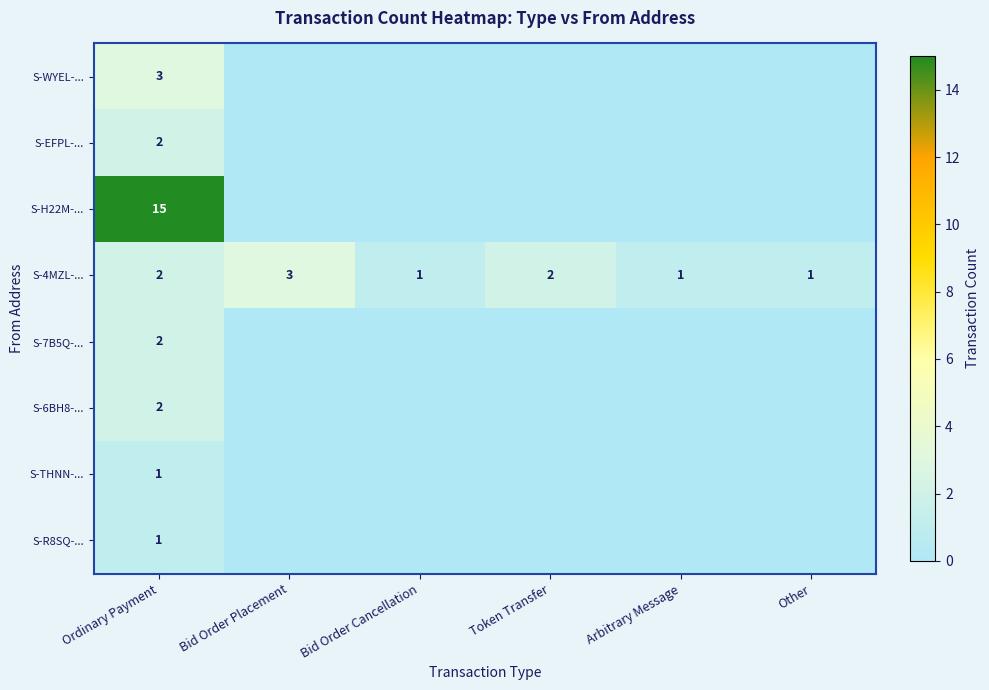

At which label does S-4MZL-... first exceed 2?

Bid Order Placement